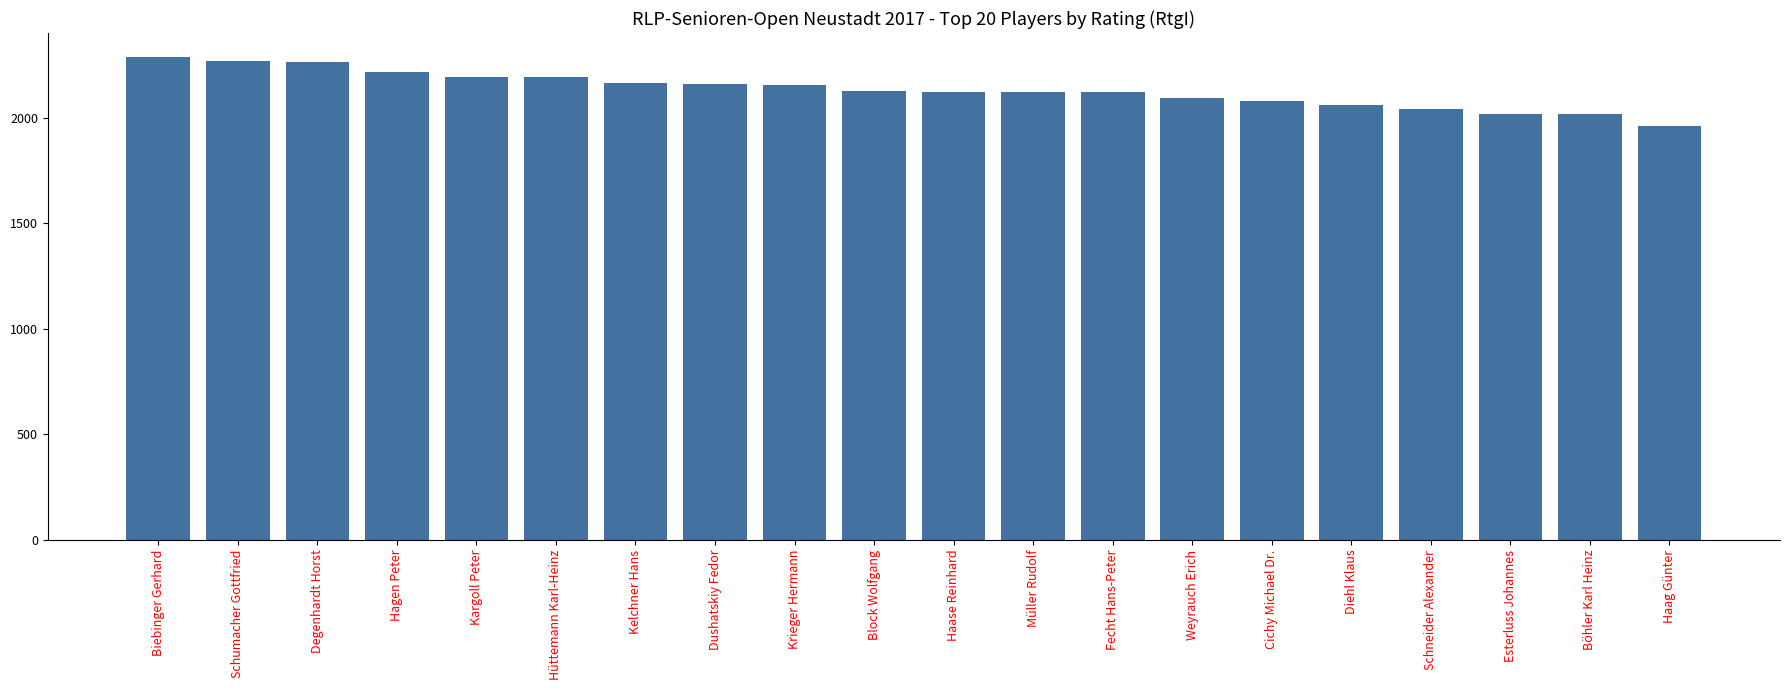

What is the value of the 6th bar from the left?

2192